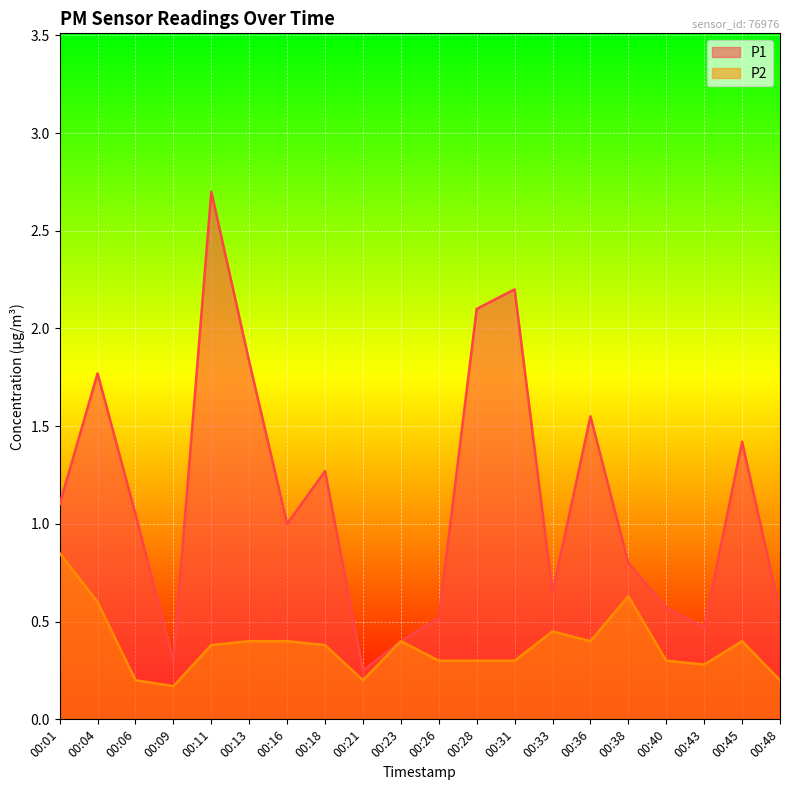

Which label corresponds to the smallest value in the chart?

00:09